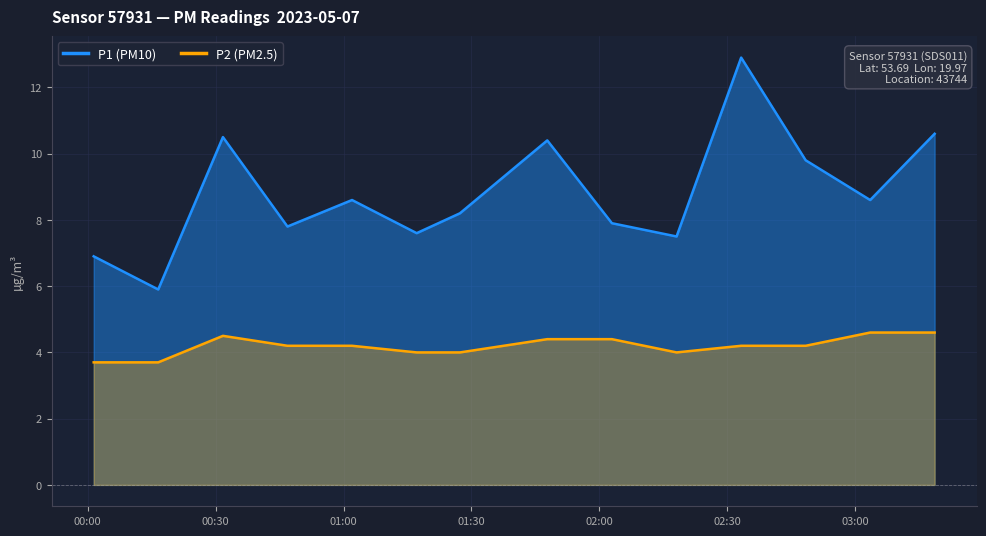

At which label does P1 reach its peak?

02:33